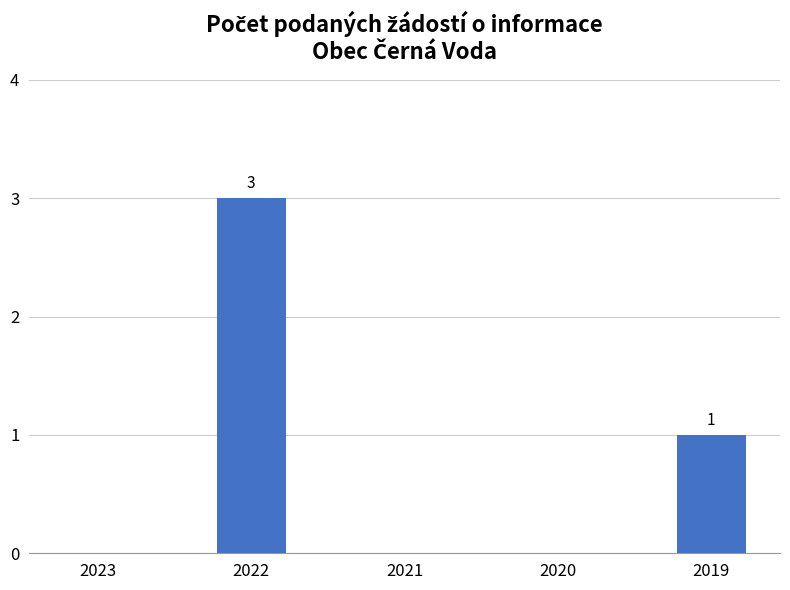

What is the sum of the values at 2022 and 2020?

3